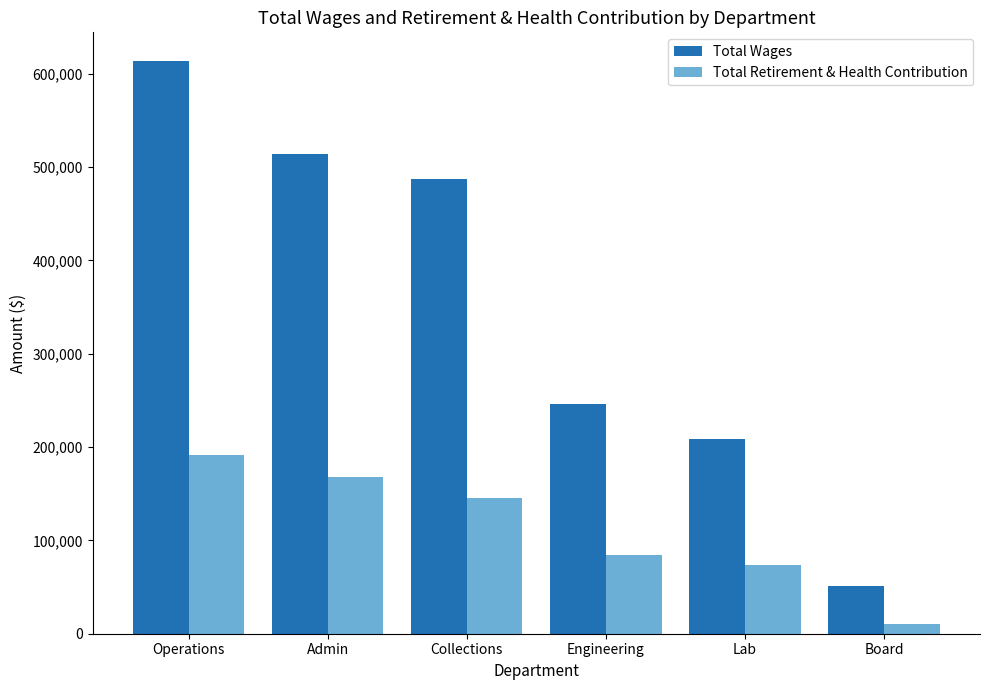

Reading left to right, extract all data points from this chart.

Total Wages: 613530	513505	487475	246505	208679	51297
Total Retirement & Health Contribution: 191019	168355	145399	84594	73872	10649